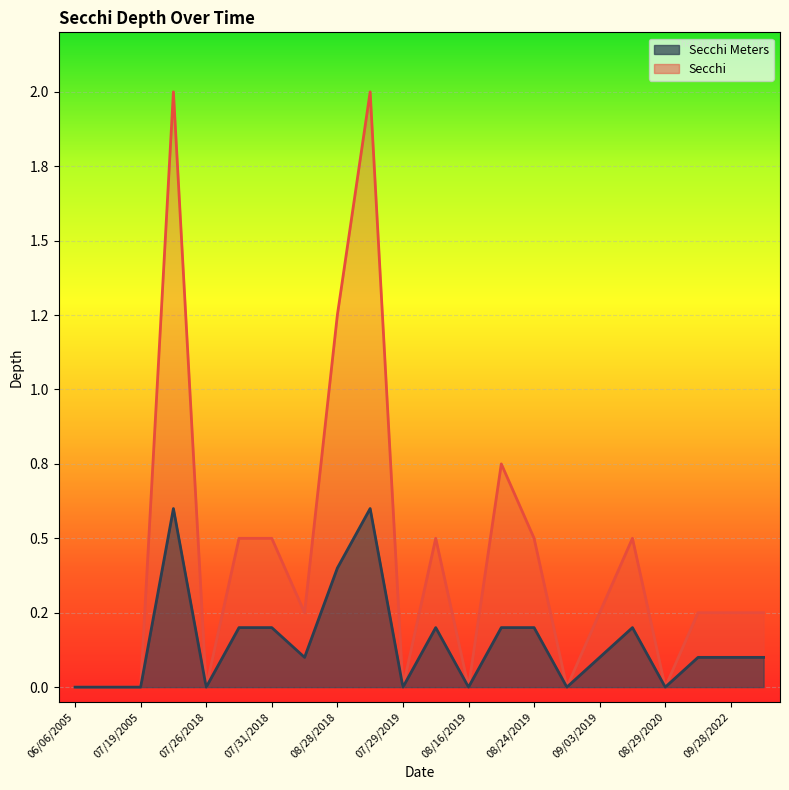

True or false: Secchi Meters and Secchi cross at least once.

False